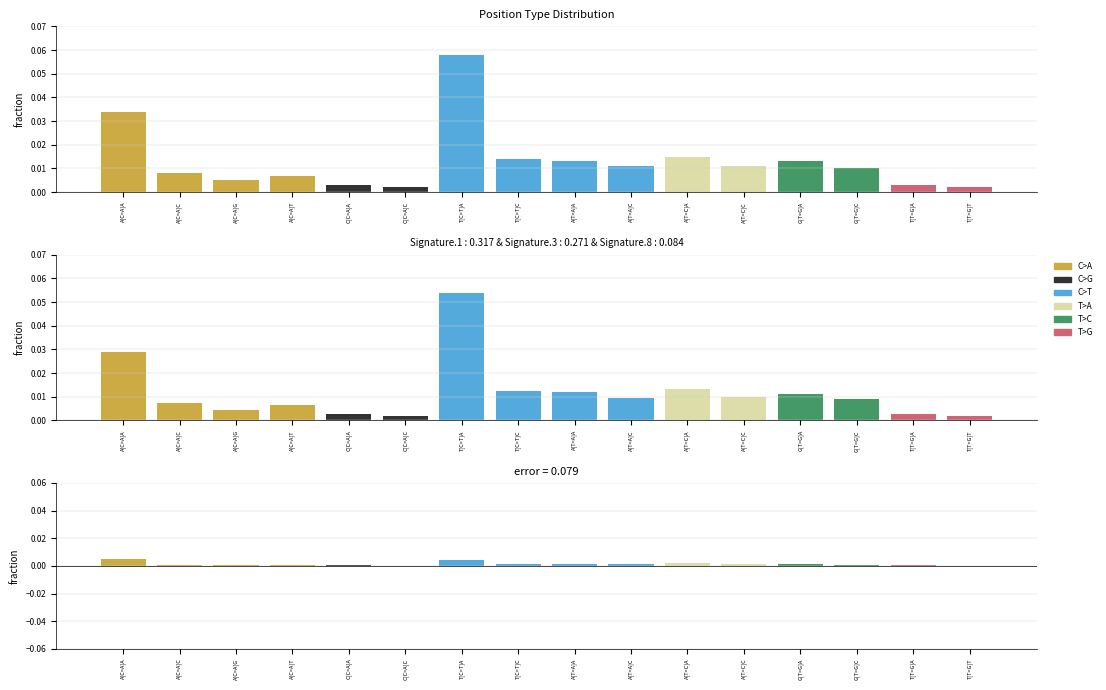

Does the chart contain stacked bars?

No